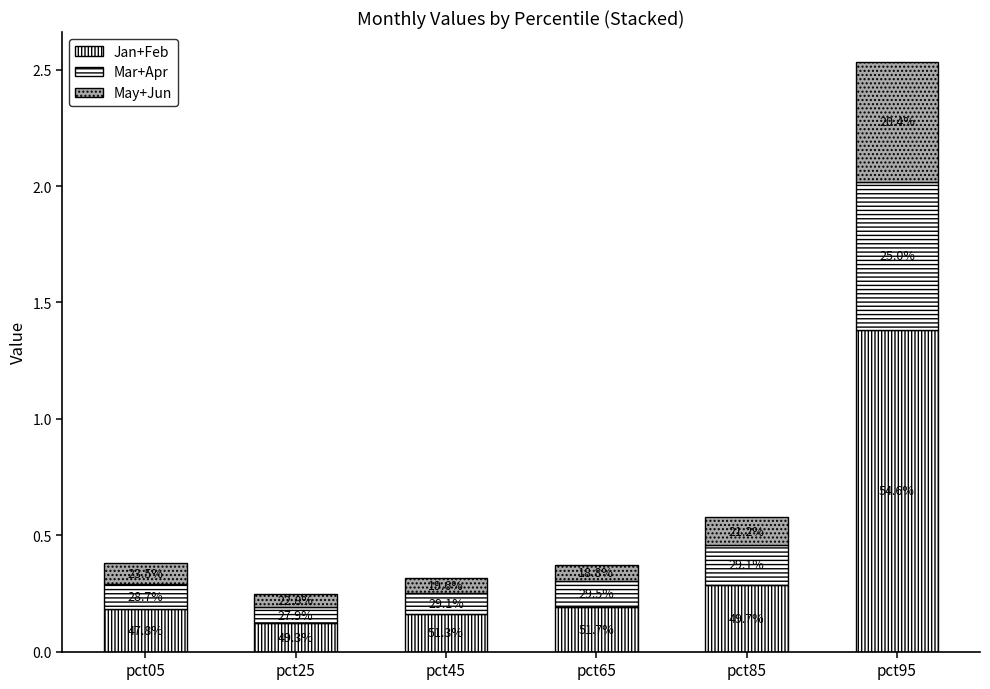

Does the chart contain stacked bars?

Yes